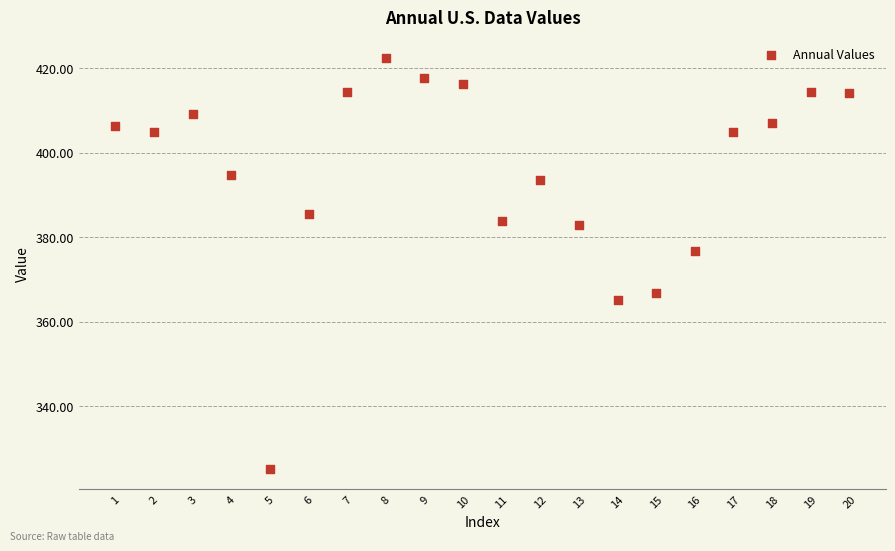

What Y value in the scatter plot is closest to 373?

376.8